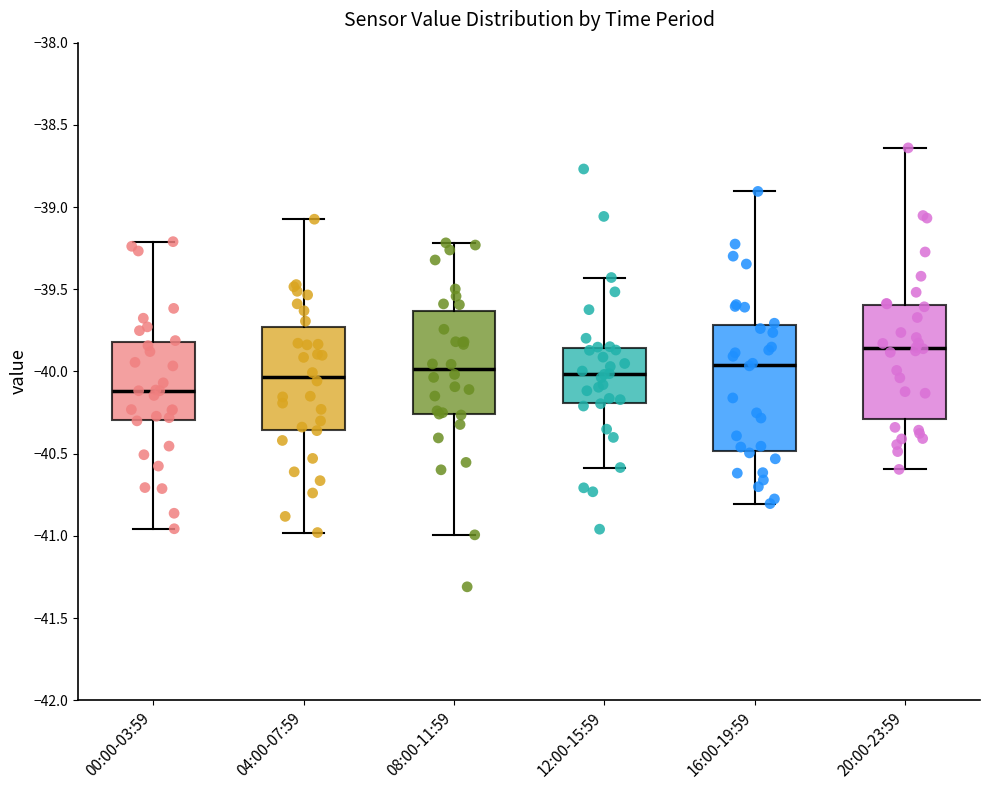

Which box has the lowest median line?

00:00-03:59